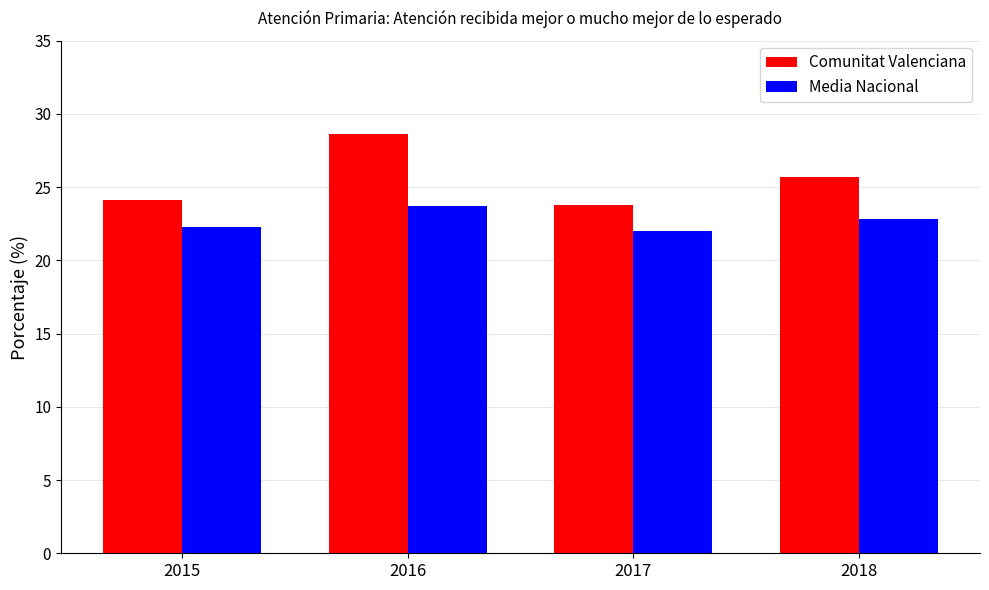

What is the value of the Comunitat Valenciana bar at the 4th from the left?

25.7